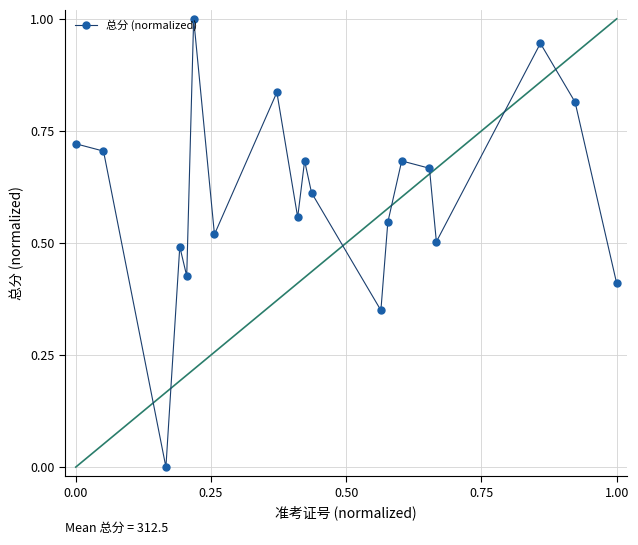

What is the difference between the maximum and minimum values?

1.0